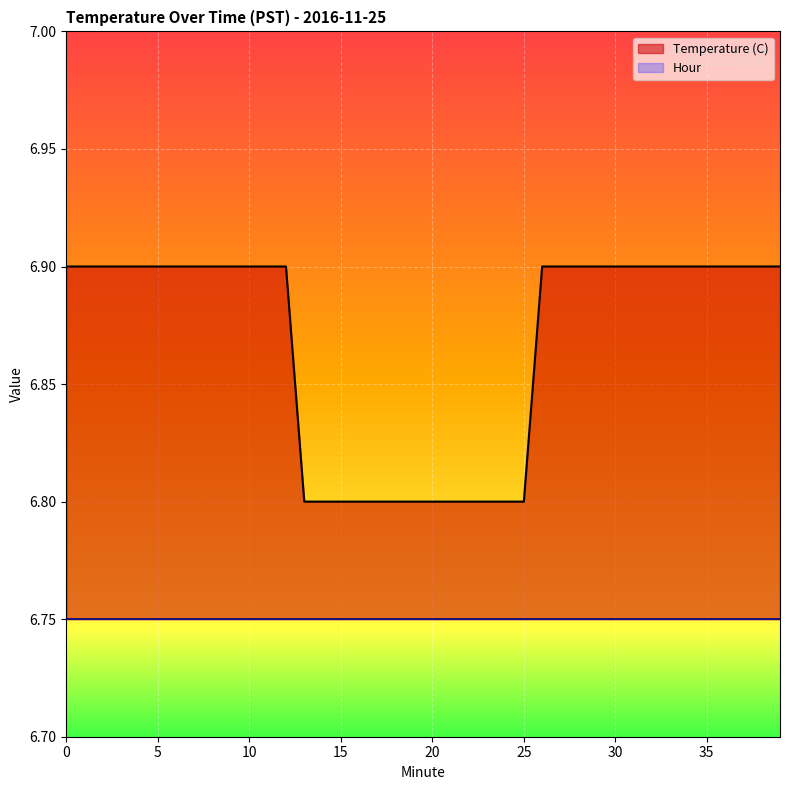

Reading left to right, transcribe all the data shown in this chart.

6.9	6.9	6.9	6.9	6.9	6.9	6.9	6.9	6.9	6.9	6.9	6.9	6.9	6.8	6.8	6.8	6.8	6.8	6.8	6.8	6.8	6.8	6.8	6.8	6.8	6.8	6.9	6.9	6.9	6.9	6.9	6.9	6.9	6.9	6.9	6.9	6.9	6.9	6.9	6.9